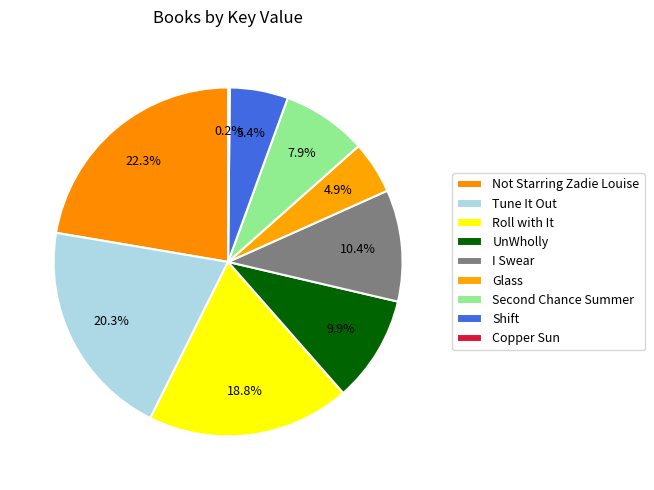

How much of the chart is everything except Shift?

94.6%